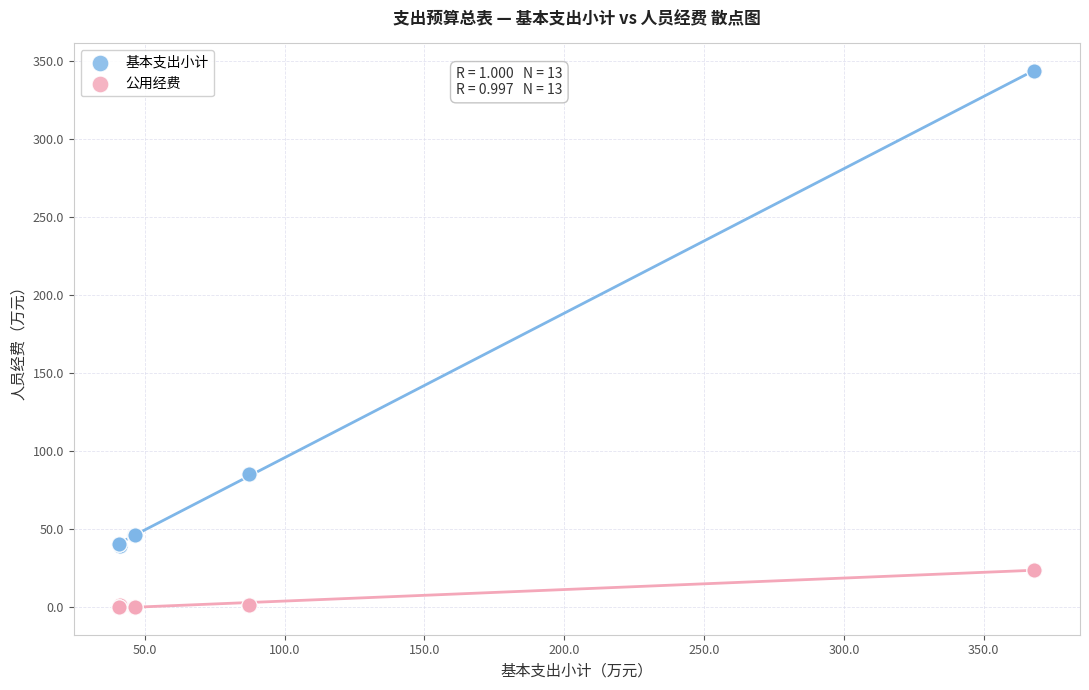

What is the X range (max minus min) for the scatter plot?

327.2